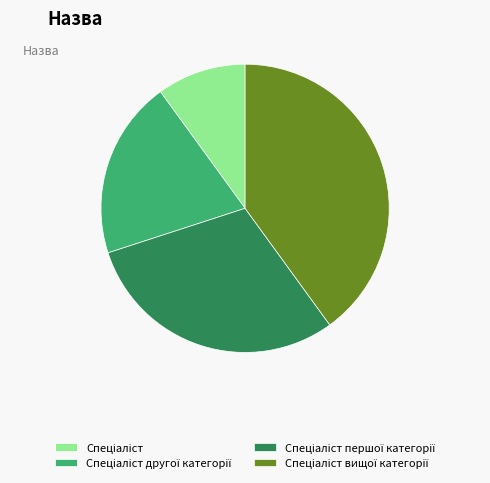

Is there a majority slice in this chart?

No